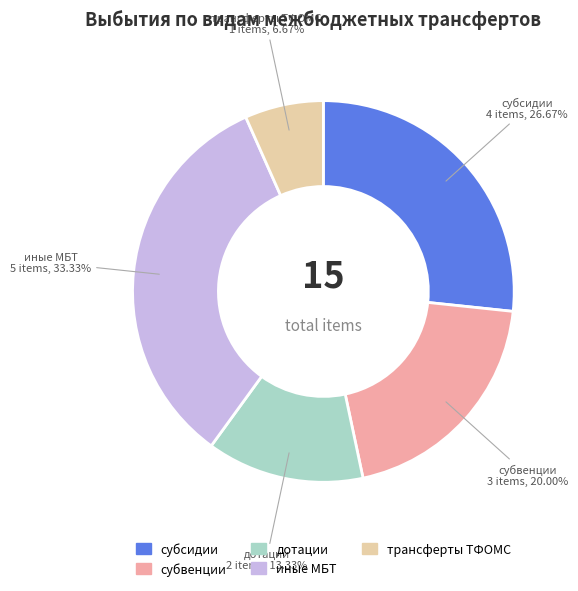

Is there a majority slice in this chart?

No